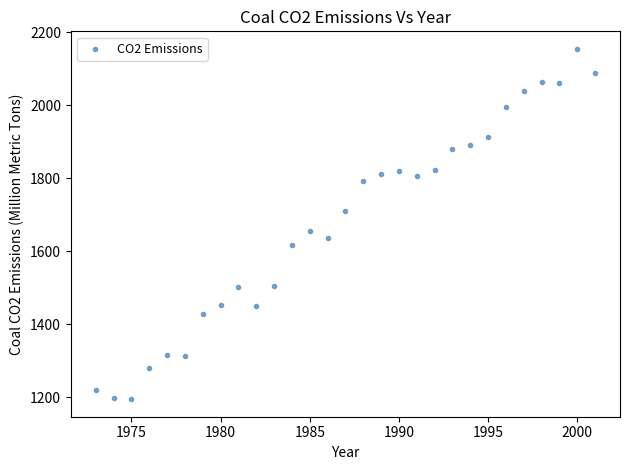

What Y value in the scatter plot is closest to 1674?

1655.0